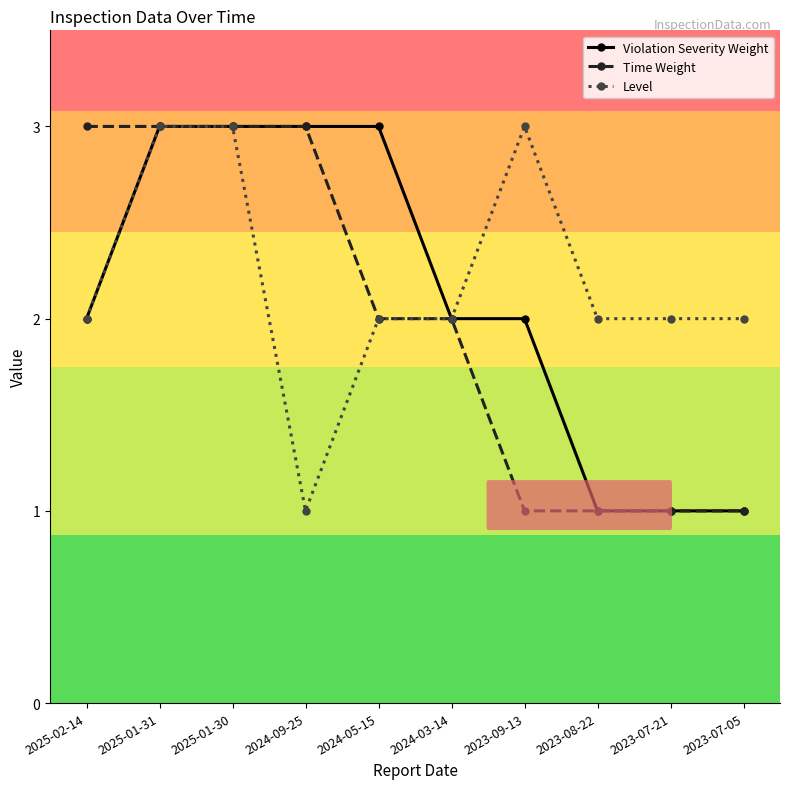

The value of Time Weight at 2024-05-15 is 2. True or false?

True